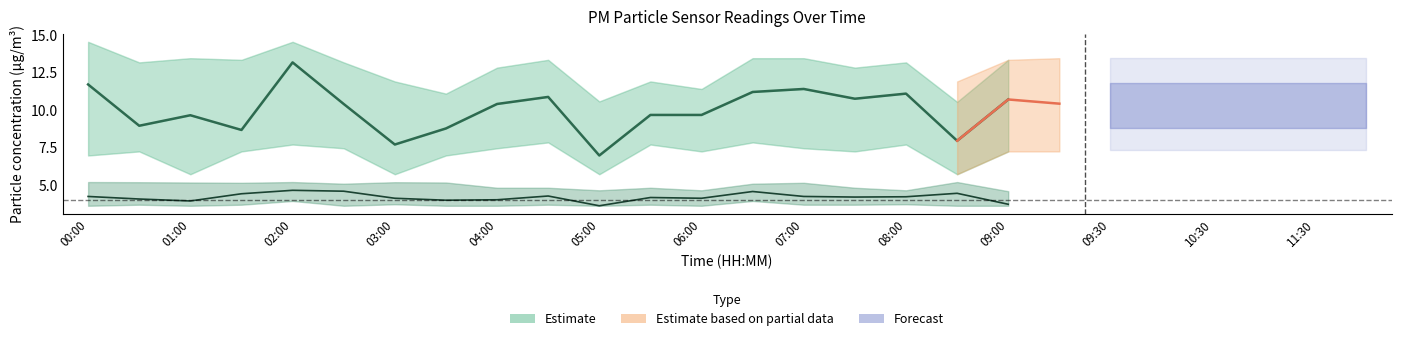

What is the greatest value displayed?

14.5